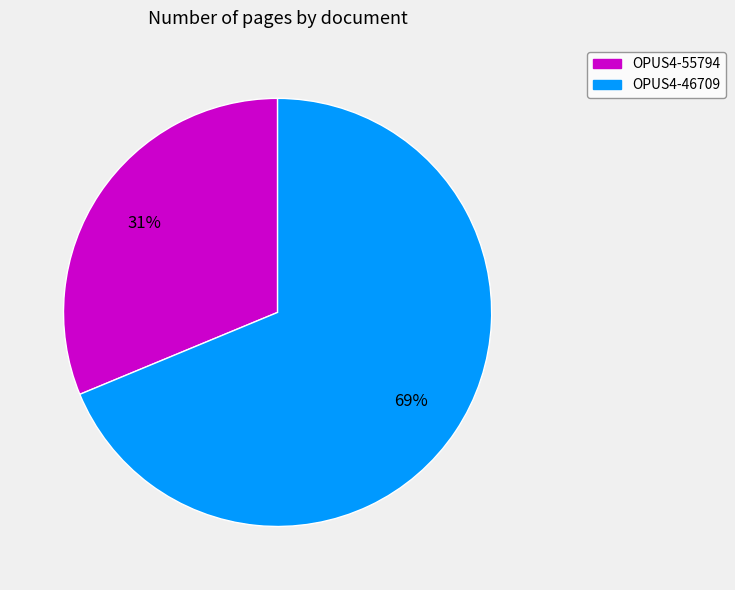

Count the number of slices in the pie.

2